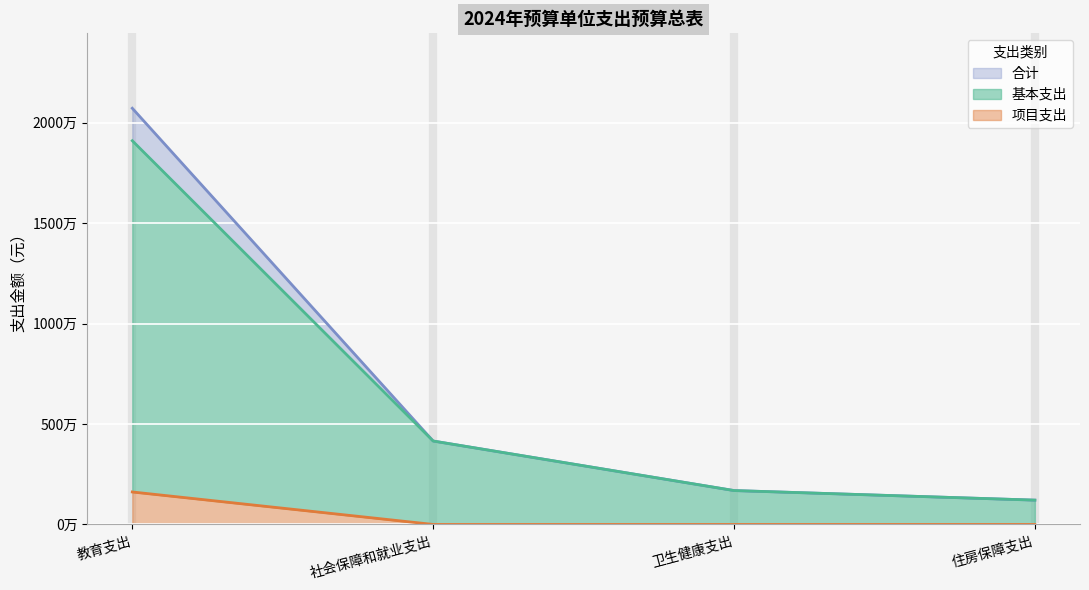

Reading left to right, what are all the values shown in this chart?

合计: 教育支出=20718930.1	社会保障和就业支出=4152818.2	卫生健康支出=1686857.6	住房保障支出=1210000.0
基本支出: 教育支出=19102480.1	社会保障和就业支出=4152818.2	卫生健康支出=1686857.6	住房保障支出=1210000.0
项目支出: 教育支出=1616450.0	社会保障和就业支出=0.0	卫生健康支出=0.0	住房保障支出=0.0